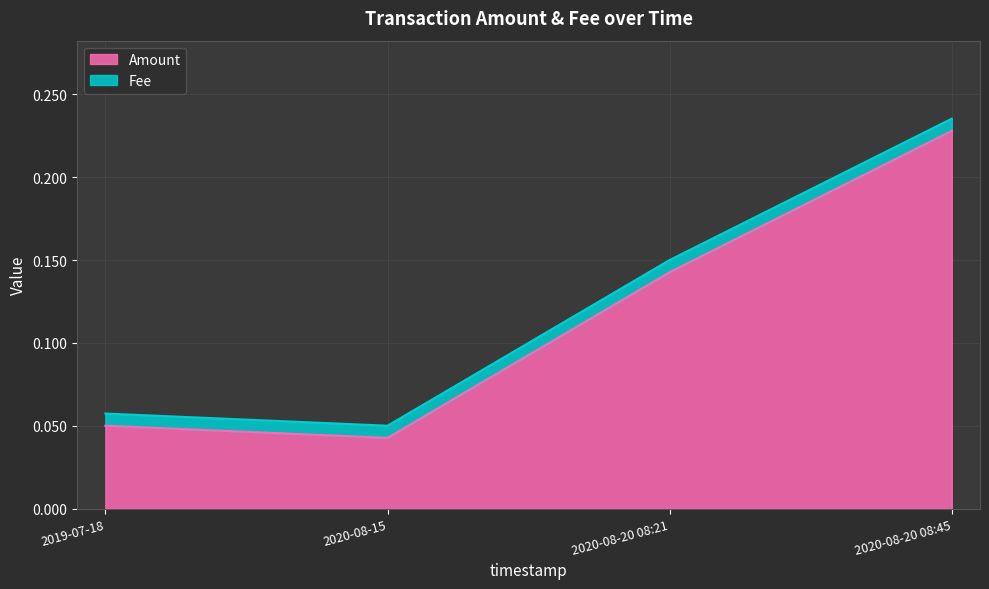

How many lines are shown in the chart?

2